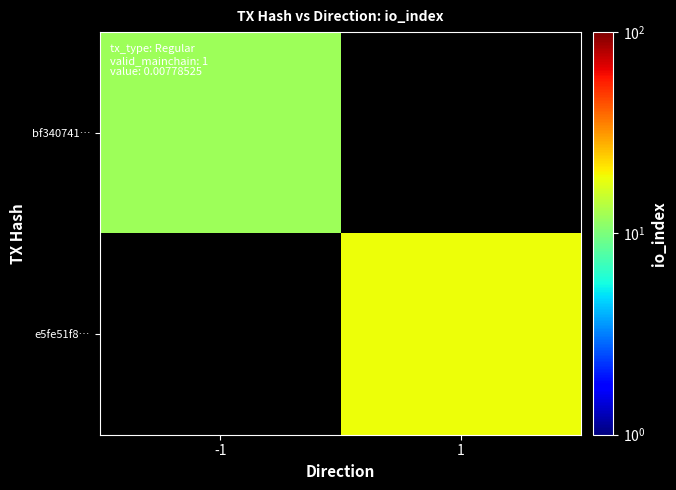

Rank the series by their maximum value, from lowest to highest.

bf340741…, e5fe51f8…